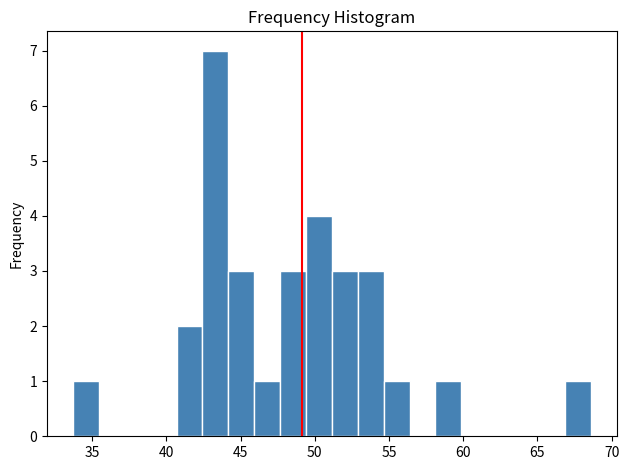

Around what value on the x-axis is the tallest bar? Give the approximate position of its centre, as read against the axis.

43.5